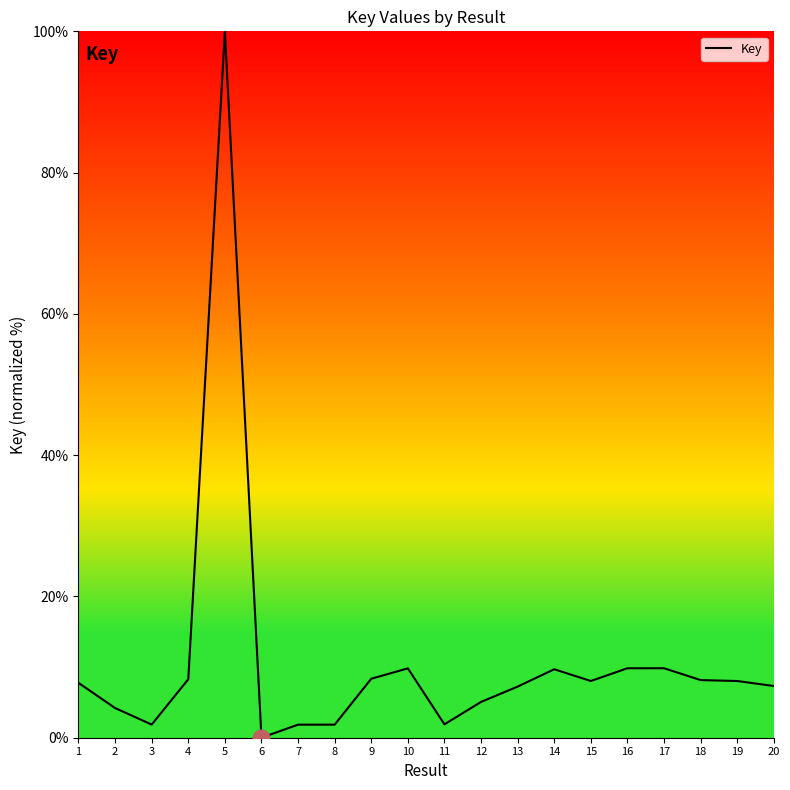

What is the greatest value displayed?

100.0